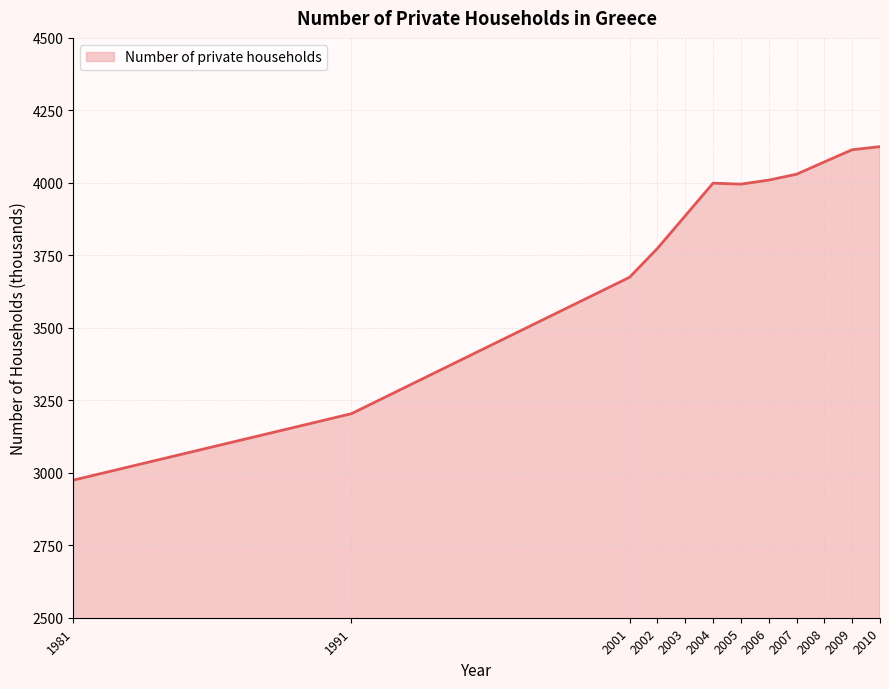

What value does the data have at 2006?

4009.5